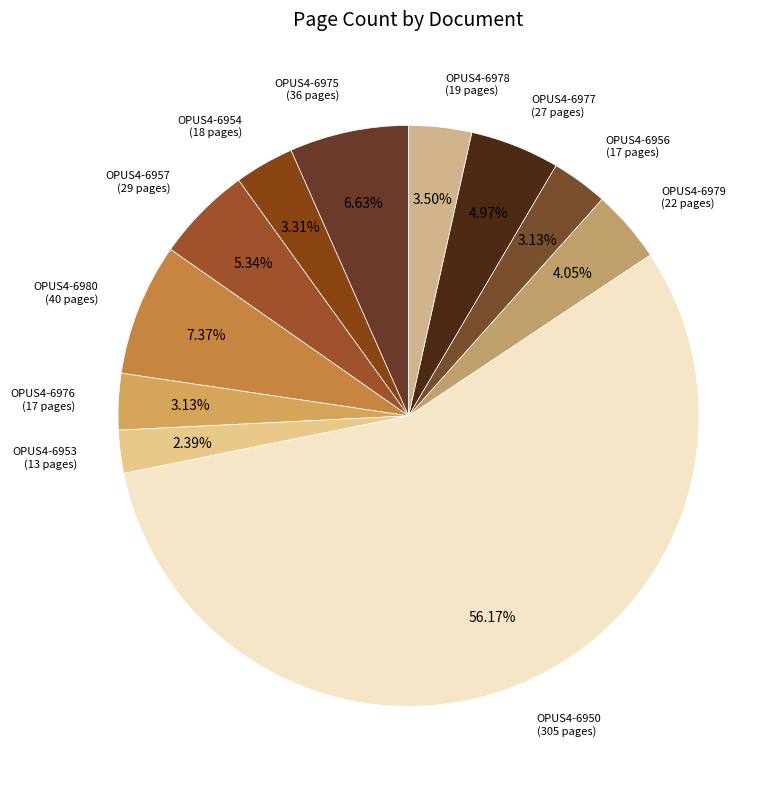

To the nearest percent, what is the combined percentage of OPUS4-6975 and OPUS4-6976?

10%